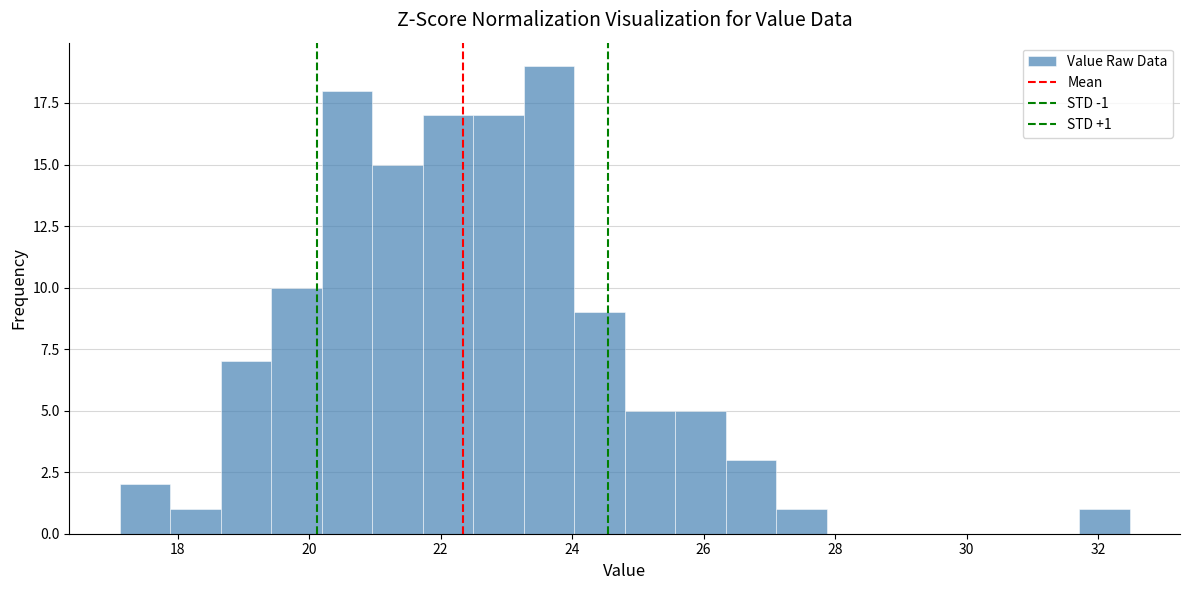

Around what value on the x-axis is the tallest bar? Give the approximate position of its centre, as read against the axis.

23.6